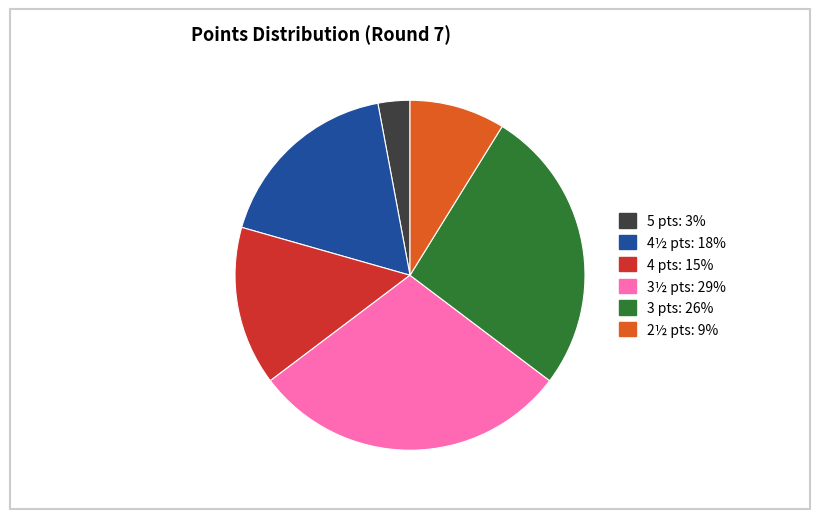

How many segments does this pie chart have?

6